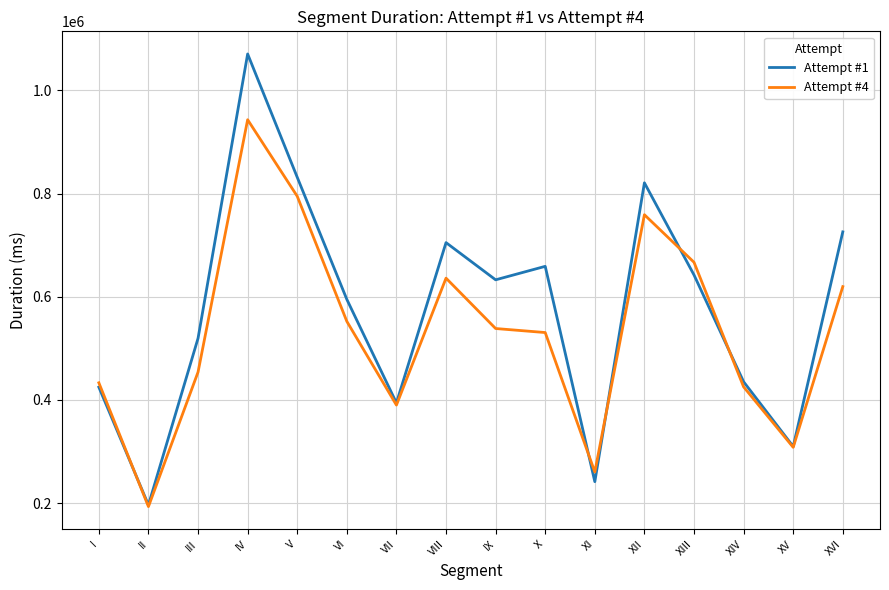

After their last crossing, which series has the higher values: Attempt #1 or Attempt #4?

Attempt #1